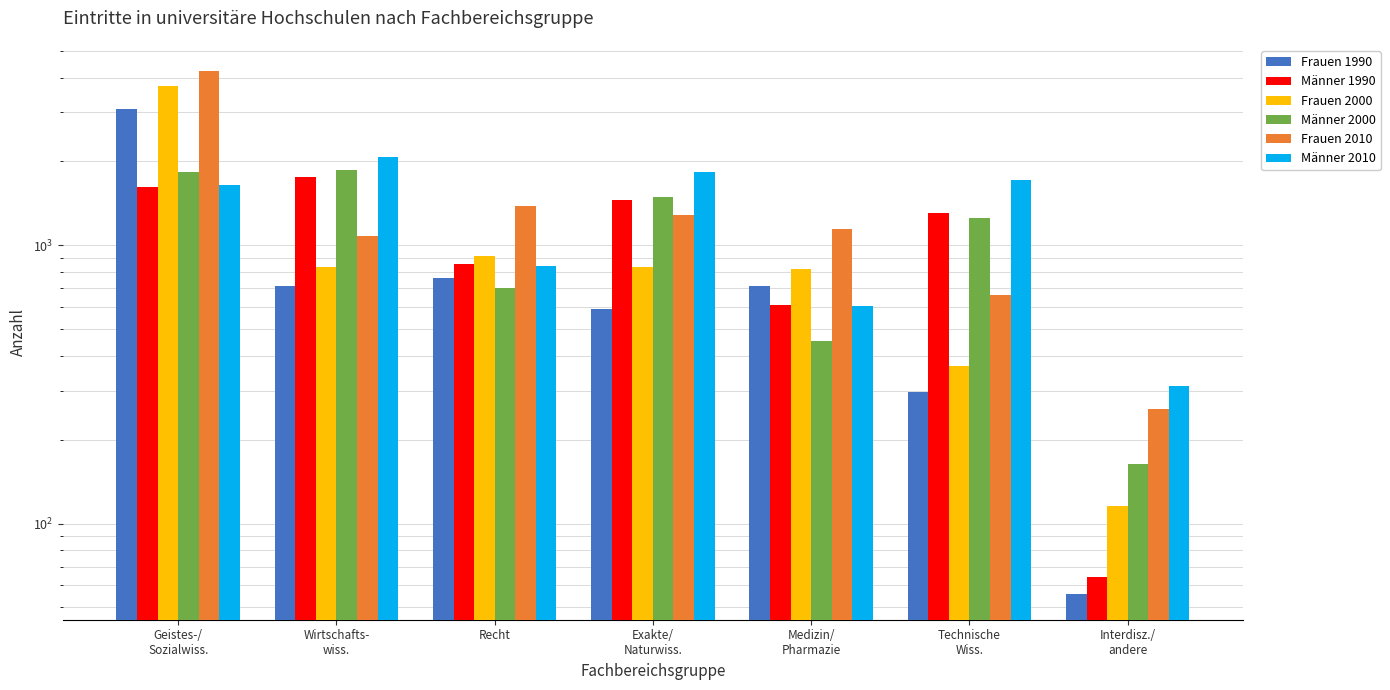

How many values in the Frauen 2000 series exceed 834?

3